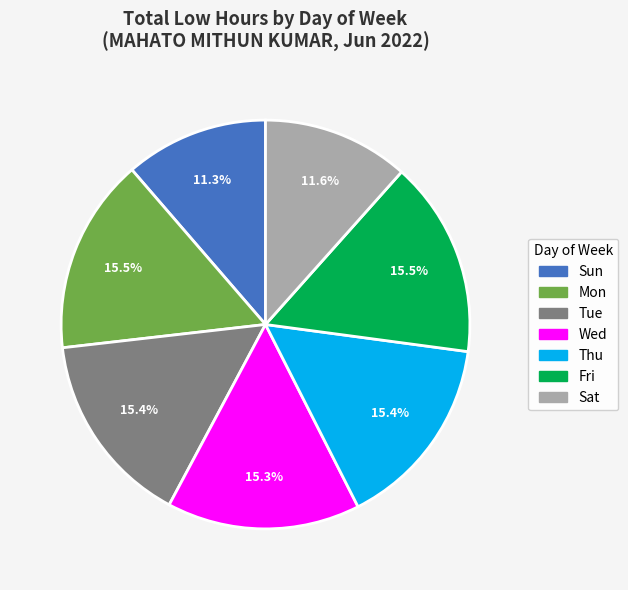

Is there any slice that represents more than half of the pie?

No